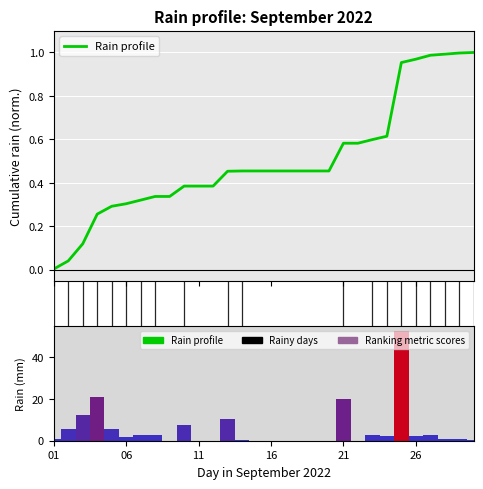

How many groups of bars are there?

30